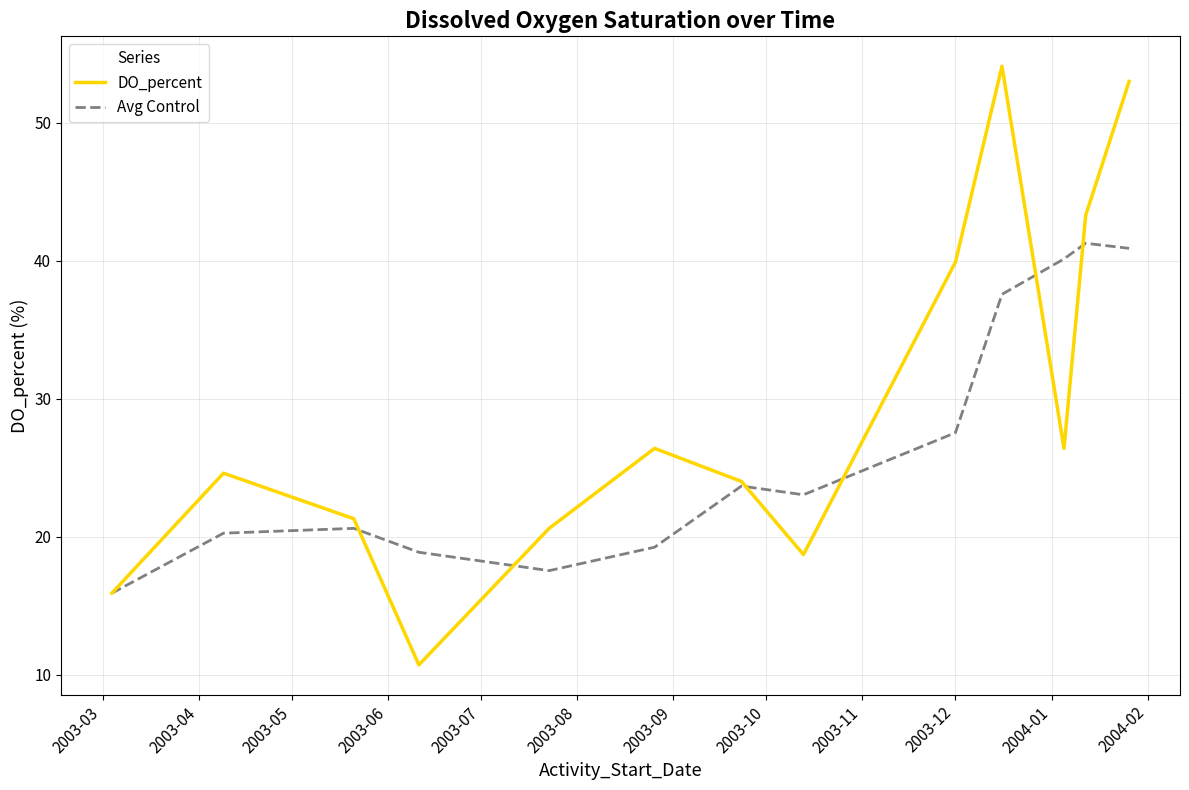

What is the minimum value for Avg Control?

15.9